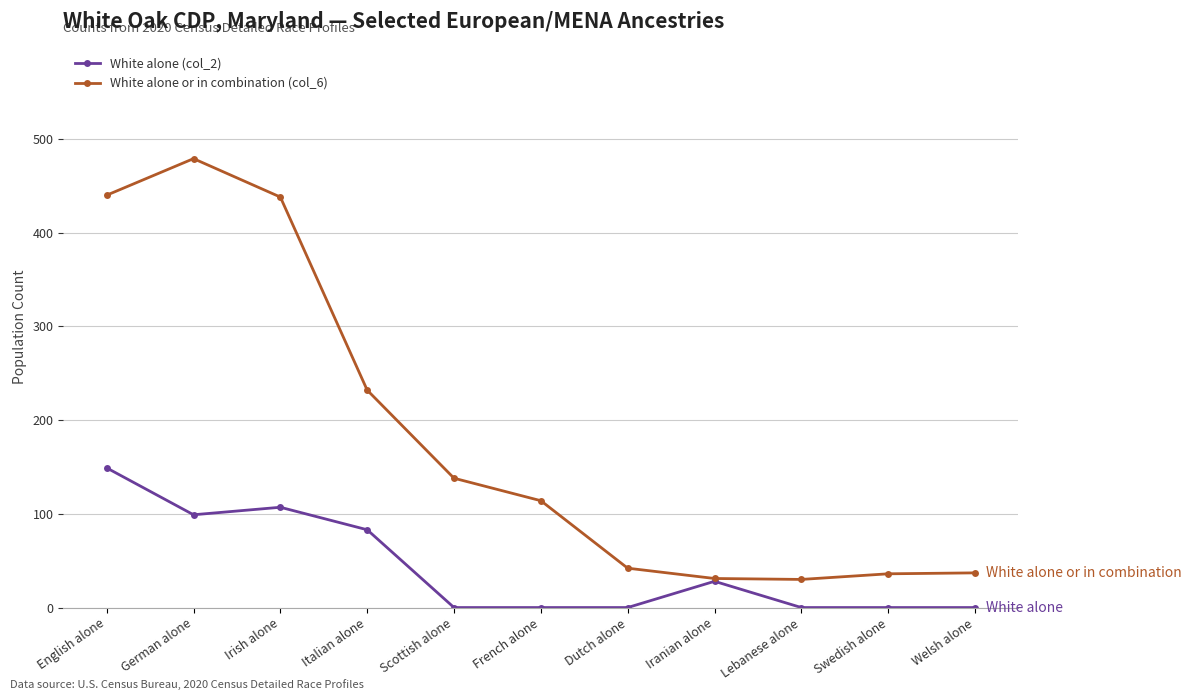

Rank the series by their average value, from lowest to highest.

White alone (col_2), White alone or in combination (col_6)